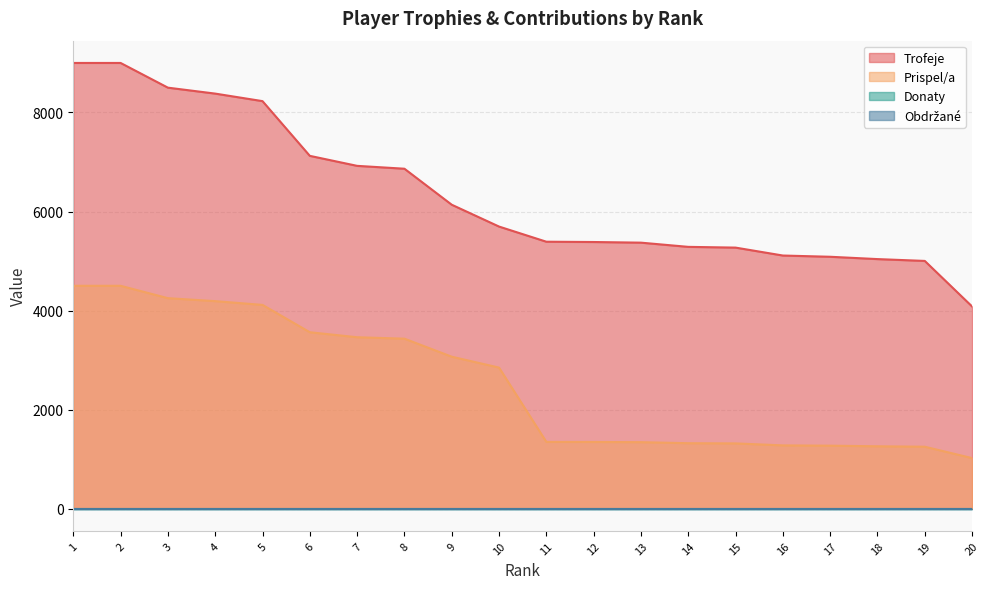

At how many categories does at least one series exceed 8661?

2